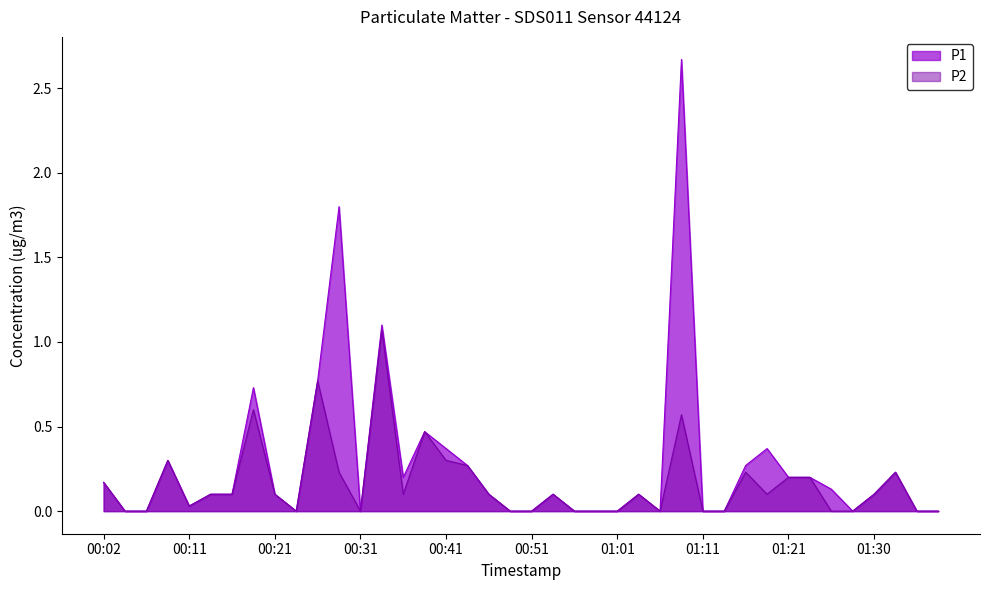

How many values in P1 are above zero?

25